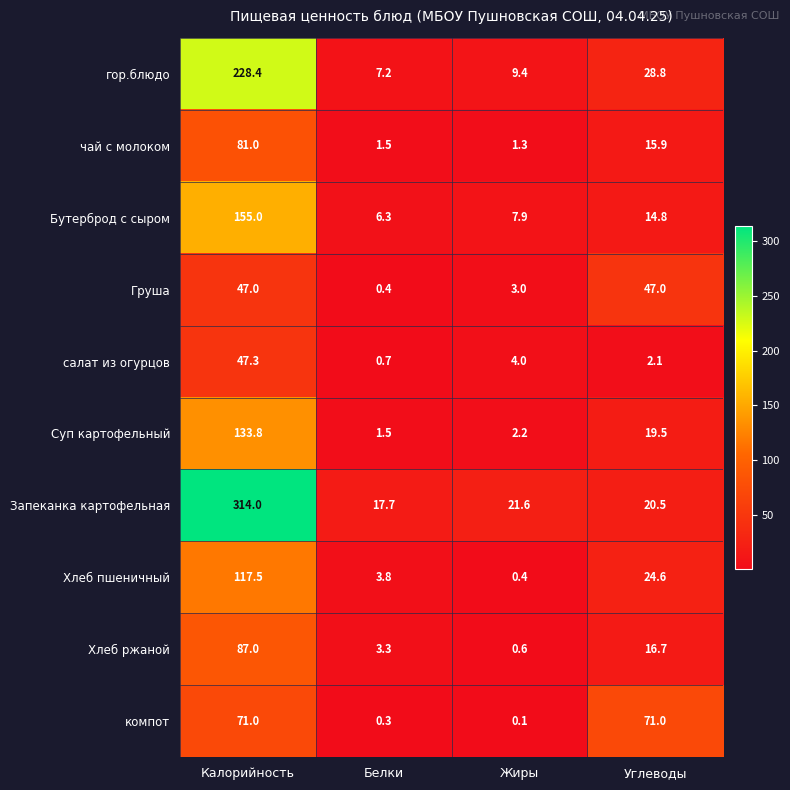

What is the difference between the maximum and minimum values in the чай с молоком series?

79.7